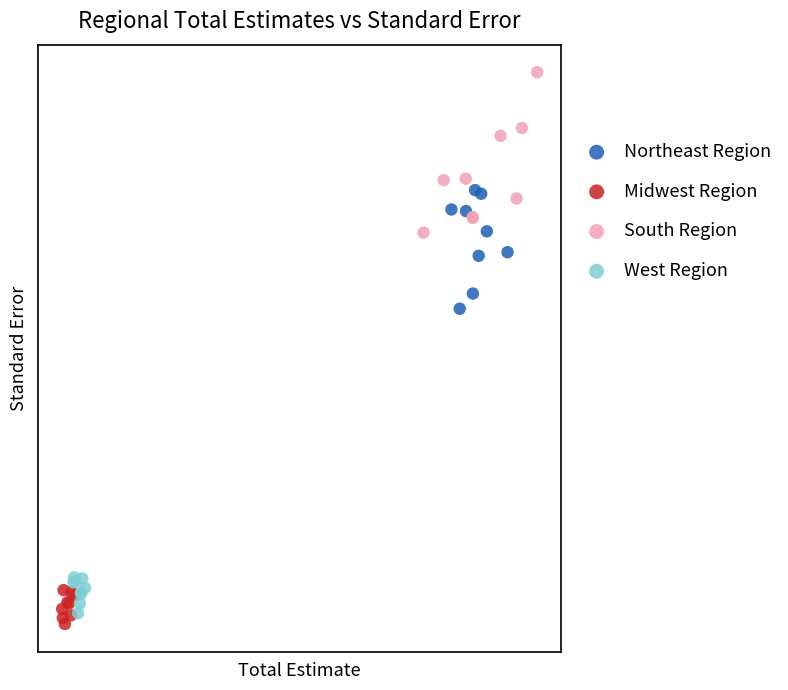

Which series contains the lowest Y value?

Midwest Region